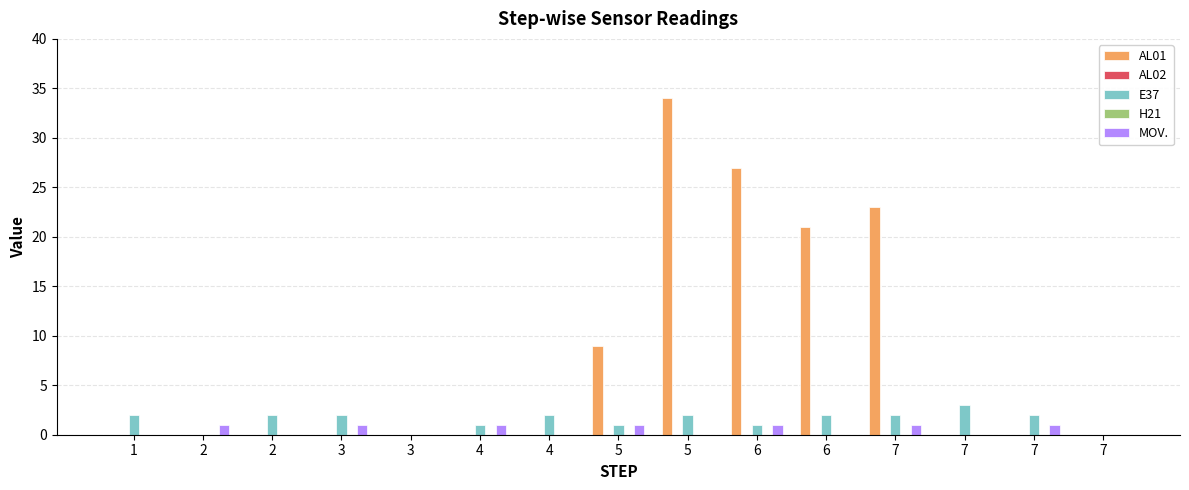

Does the chart contain any negative values?

No